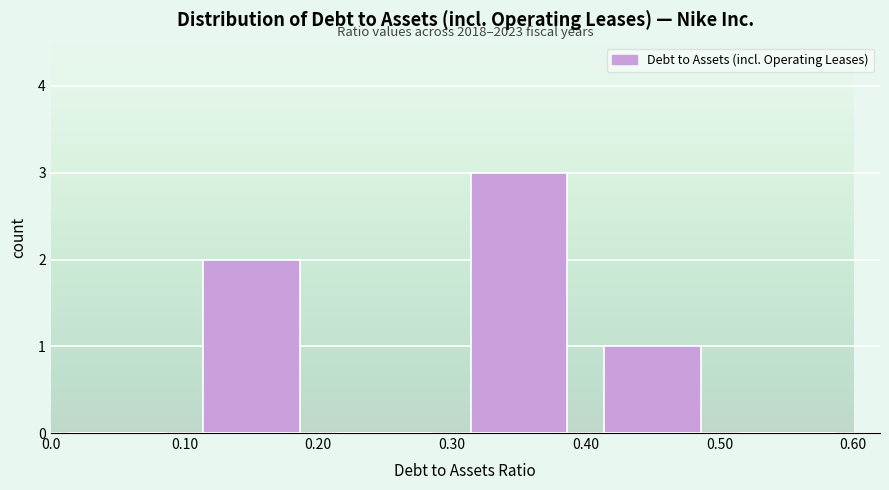

Which range on the x-axis has the tallest bar?

0.30 to 0.40